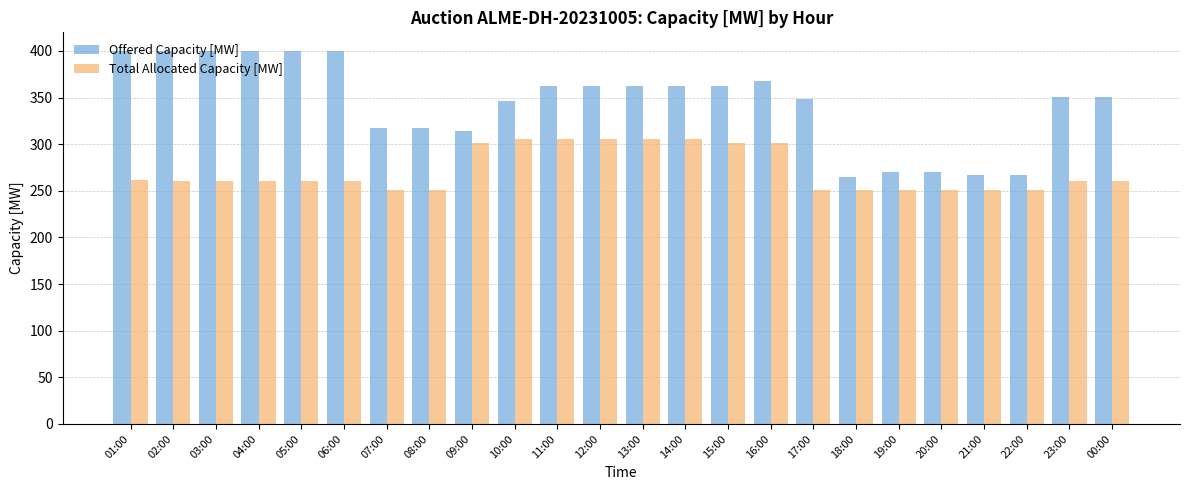

Is it true that Total Allocated Capacity [MW] equals 201 at 09:00?

False